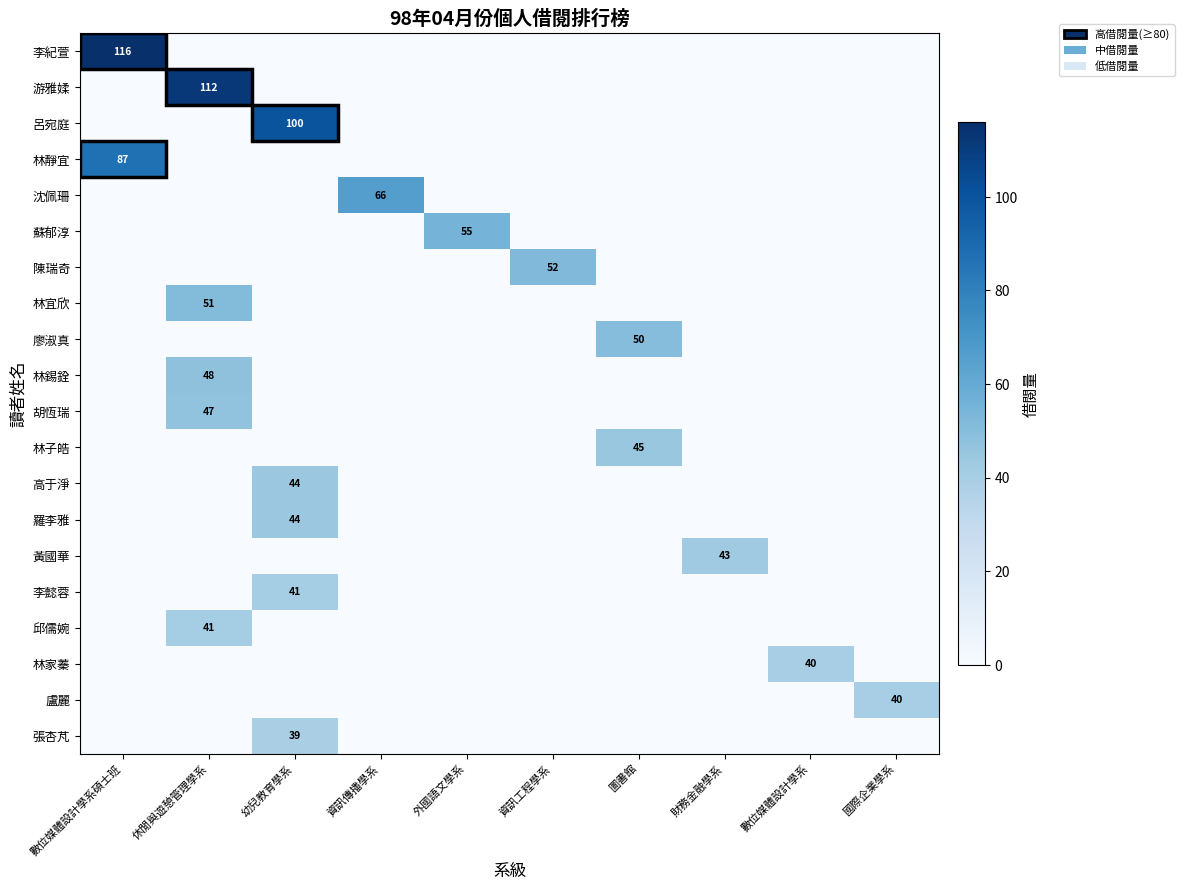

The 盧麗 series shows 40 at 國際企業學系. True or false?

True